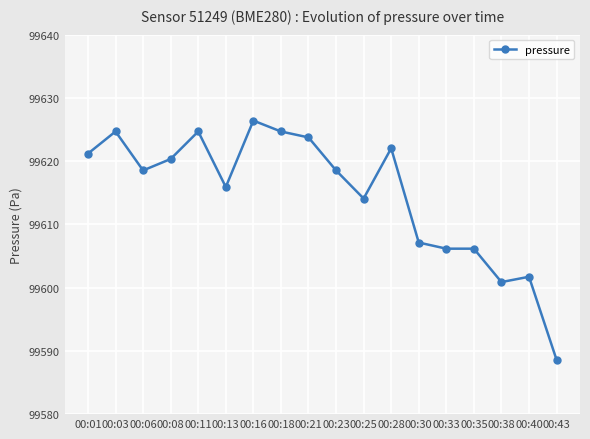

What is the value of the 10th point from the left?

99618.5